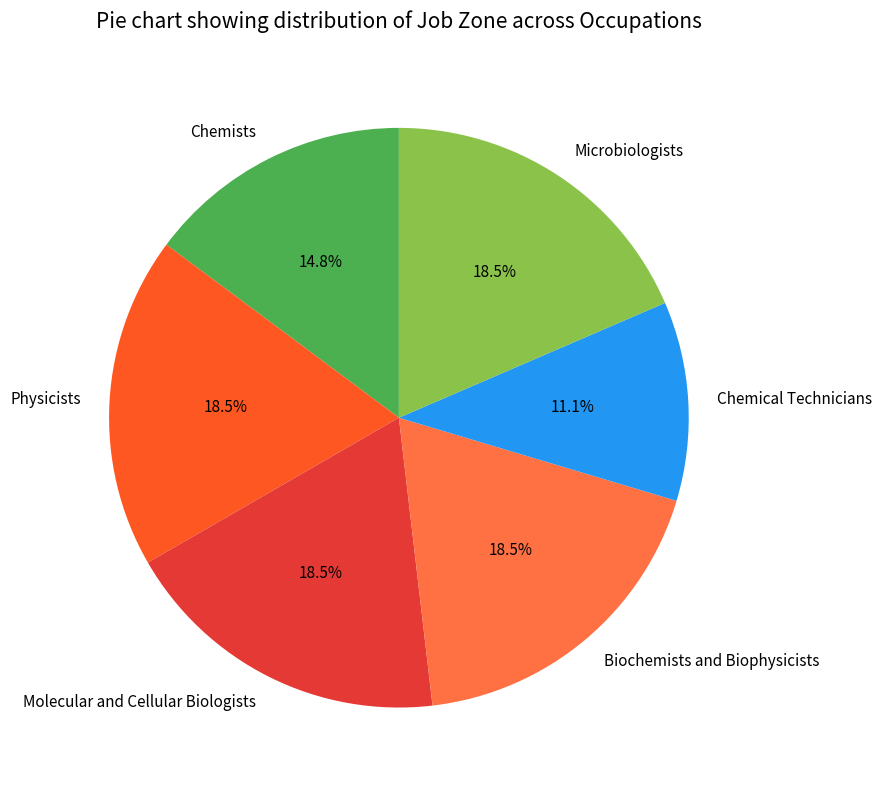

Which category has the smallest portion of the pie?

Chemical Technicians